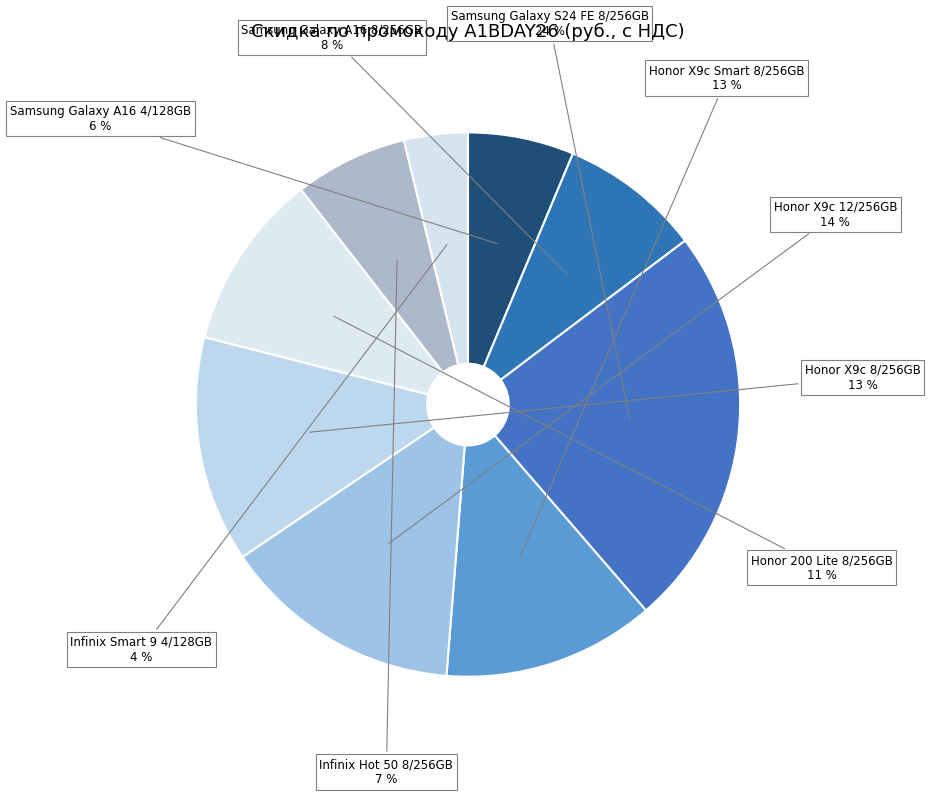

Which has a higher value, Honor 200 Lite 8/256GB or Infinix Smart 9 4/128GB?

Honor 200 Lite 8/256GB